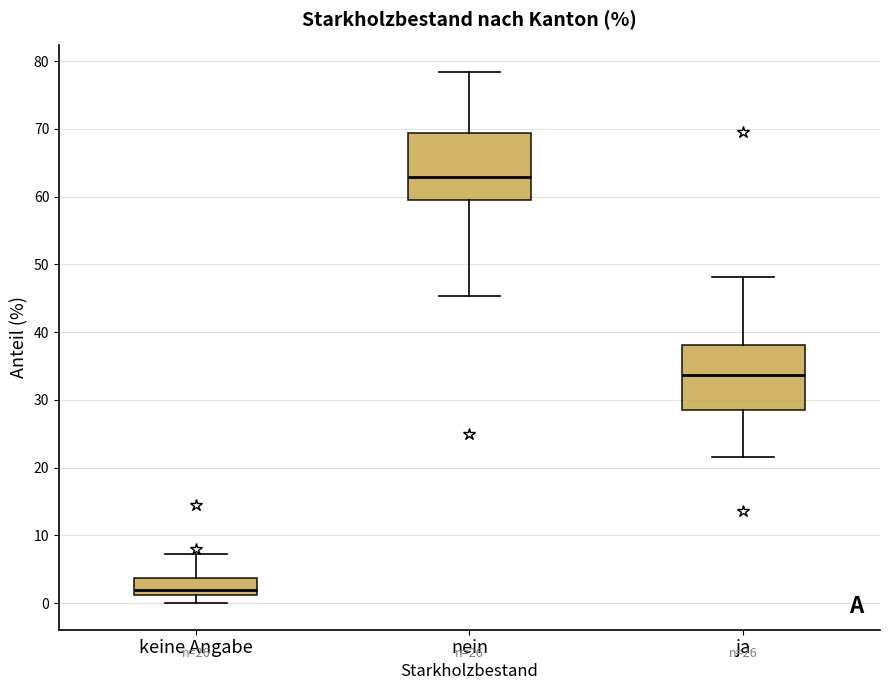

Which box's median line is the highest?

nein